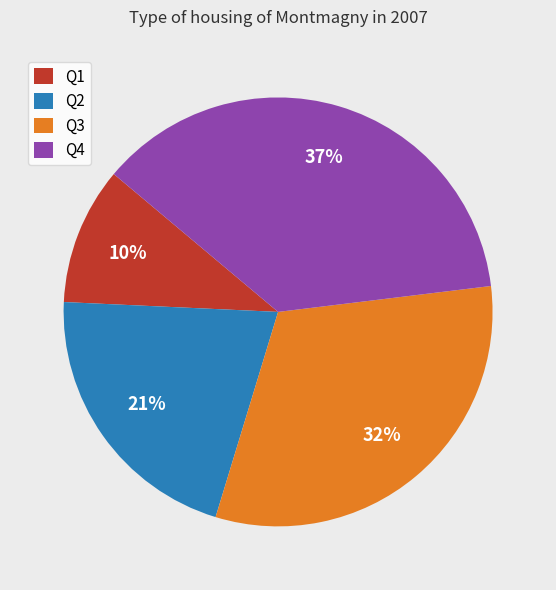

Which has a higher value, Q1 or Q3?

Q3